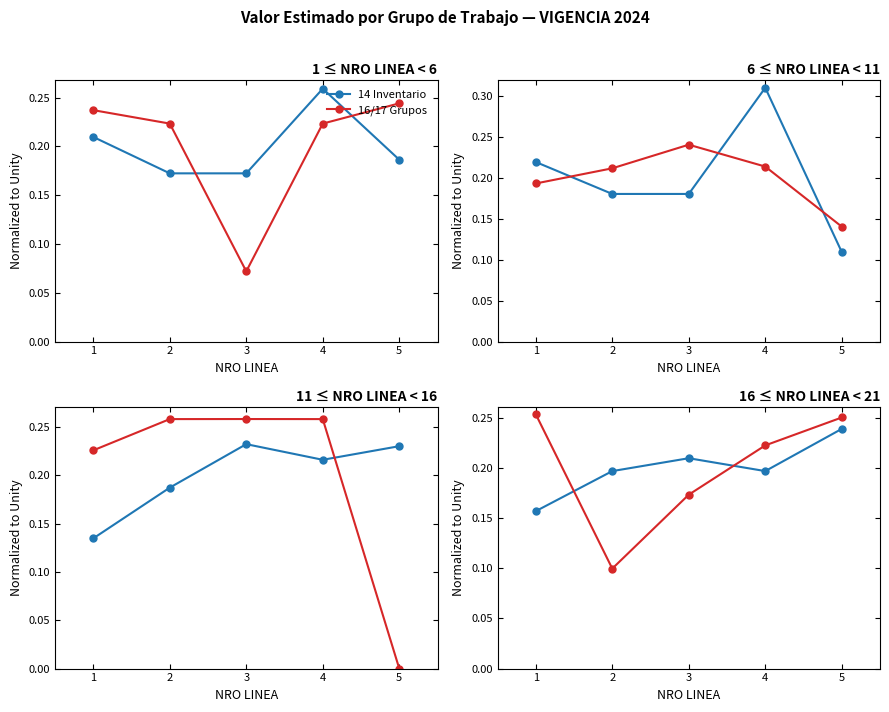

Is the value of 16/17 Grupos at 1 greater than the value of 14 Inventario at 3?

Yes